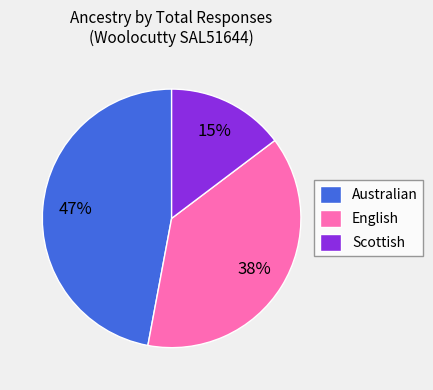

What percentage is the Australian slice, to the nearest percent?

47%